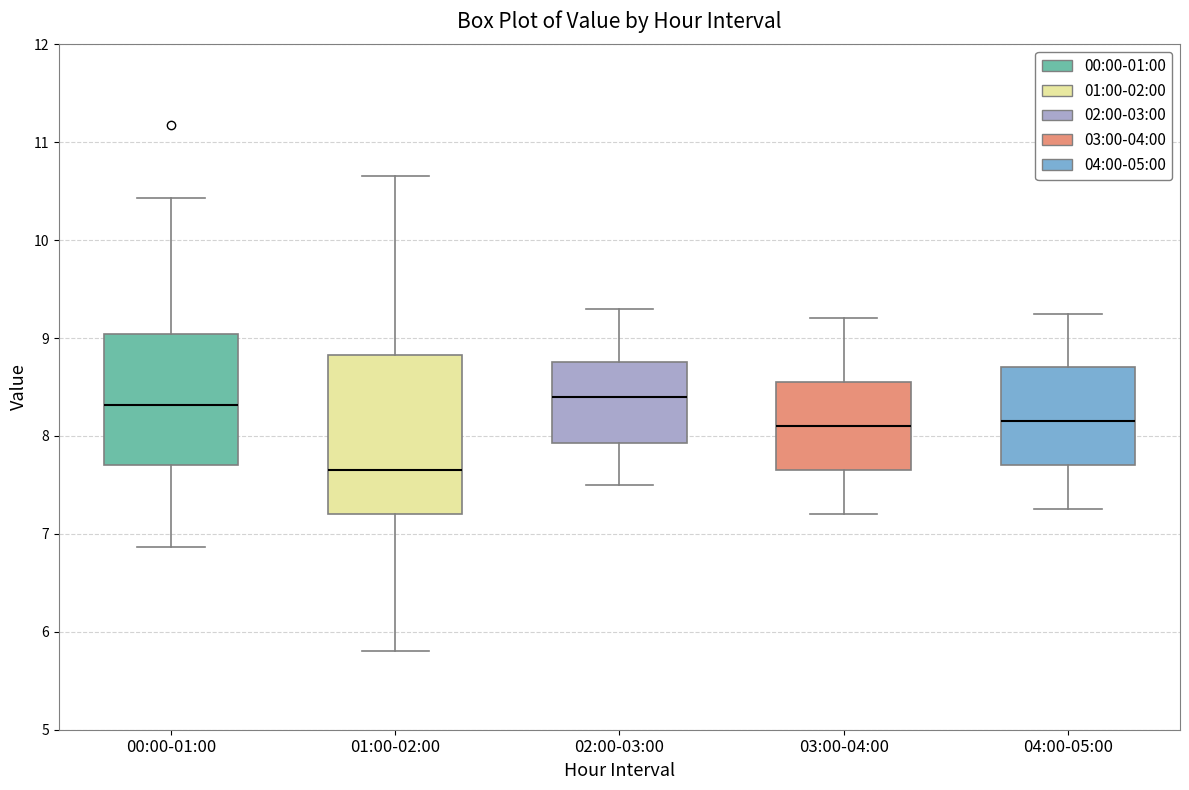

Comparing the boxes themselves (not the whiskers), which one is the tallest?

01:00-02:00